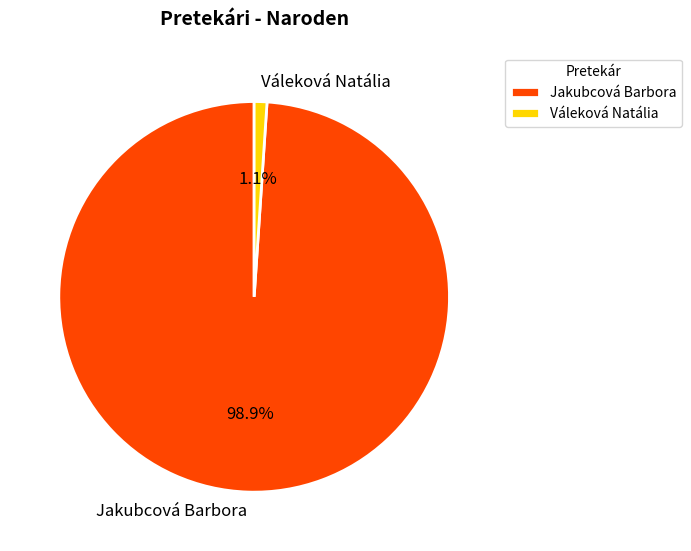

How many slices are in this pie chart?

2